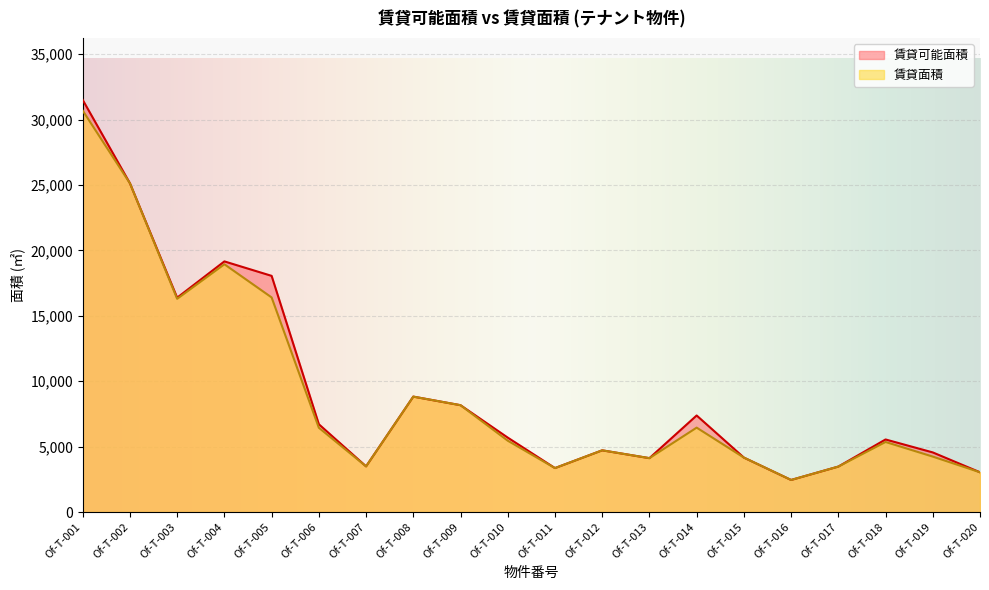

Reading left to right, list all the values displayed in this chart.

賃貸可能面積: Of-T-001=31500.9	Of-T-002=25127.1	Of-T-003=16384.2	Of-T-004=19157.0	Of-T-005=18051.6	Of-T-006=6709.2	Of-T-007=3489.1	Of-T-008=8821.2	Of-T-009=8165.1	Of-T-010=5686.9	Of-T-011=3358.0	Of-T-012=4715.2	Of-T-013=4117.3	Of-T-014=7378.6	Of-T-015=4160.9	Of-T-016=2450.1	Of-T-017=3472.7	Of-T-018=5545.1	Of-T-019=4555.0	Of-T-020=3037.4
賃貸面積: Of-T-001=30683.6	Of-T-002=25127.1	Of-T-003=16297.0	Of-T-004=18937.9	Of-T-005=16402.4	Of-T-006=6439.9	Of-T-007=3489.1	Of-T-008=8821.2	Of-T-009=8165.1	Of-T-010=5451.4	Of-T-011=3358.0	Of-T-012=4715.2	Of-T-013=4117.3	Of-T-014=6450.3	Of-T-015=4160.9	Of-T-016=2450.1	Of-T-017=3472.7	Of-T-018=5353.3	Of-T-019=4235.7	Of-T-020=3037.4